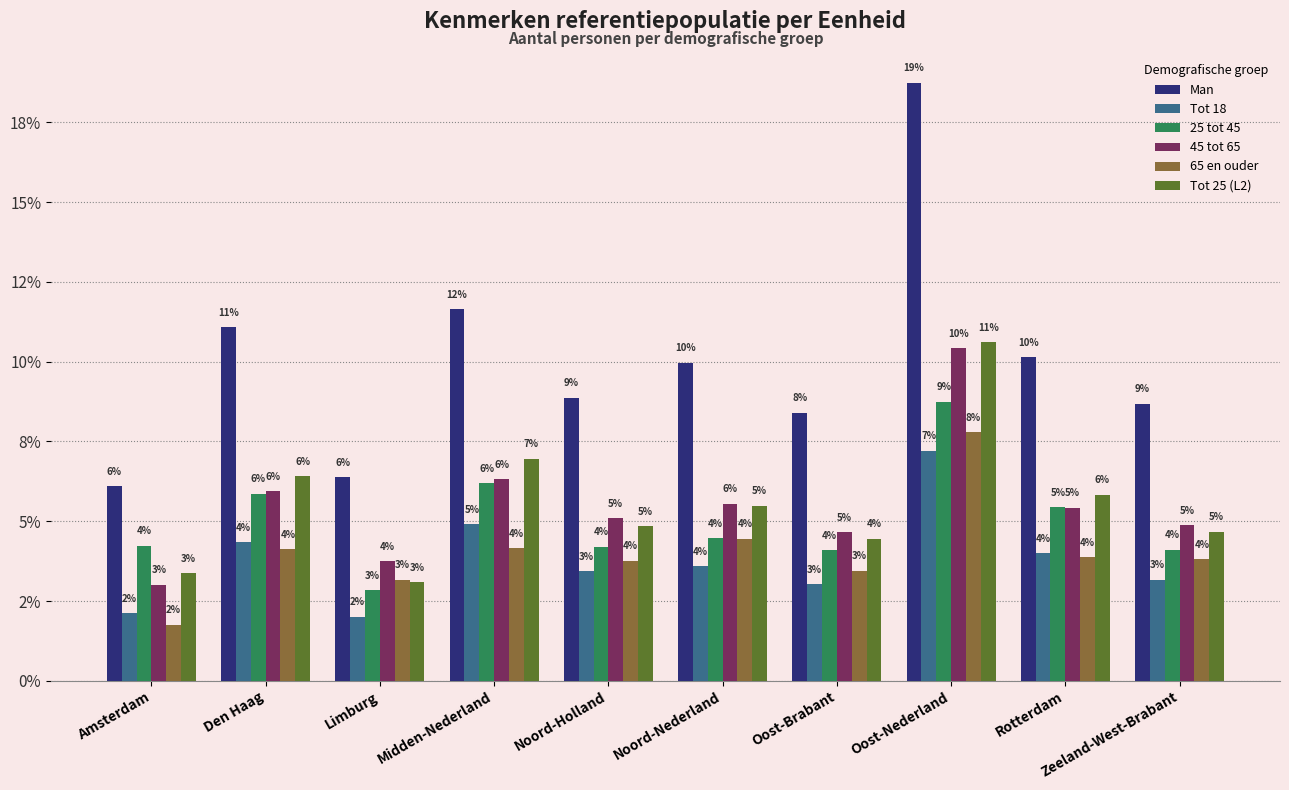

Which category has the highest value across all series?

Oost-Nederland